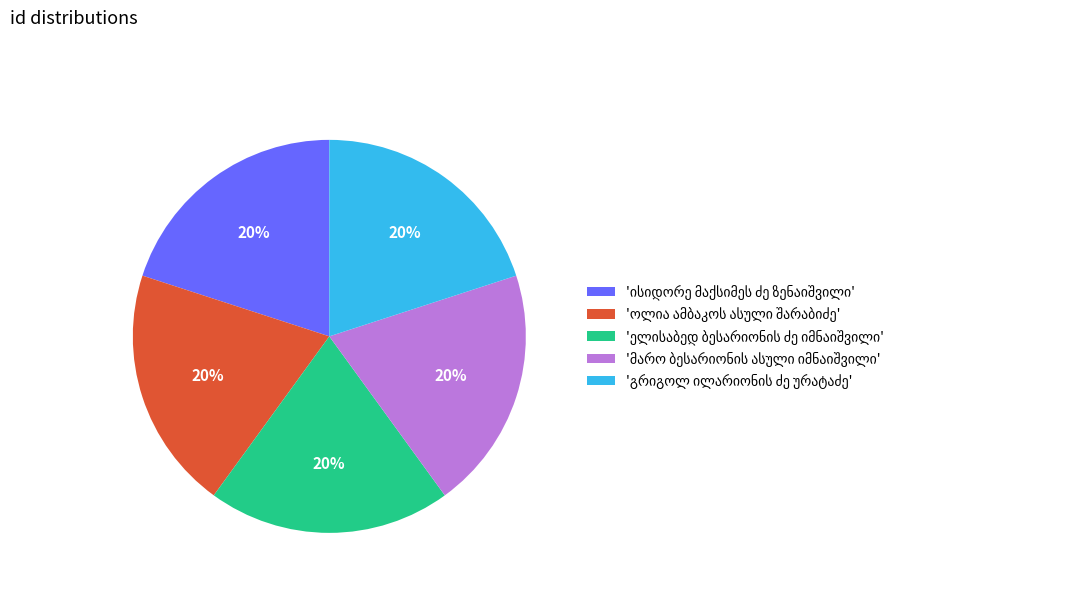

Is there any slice that represents more than half of the pie?

No